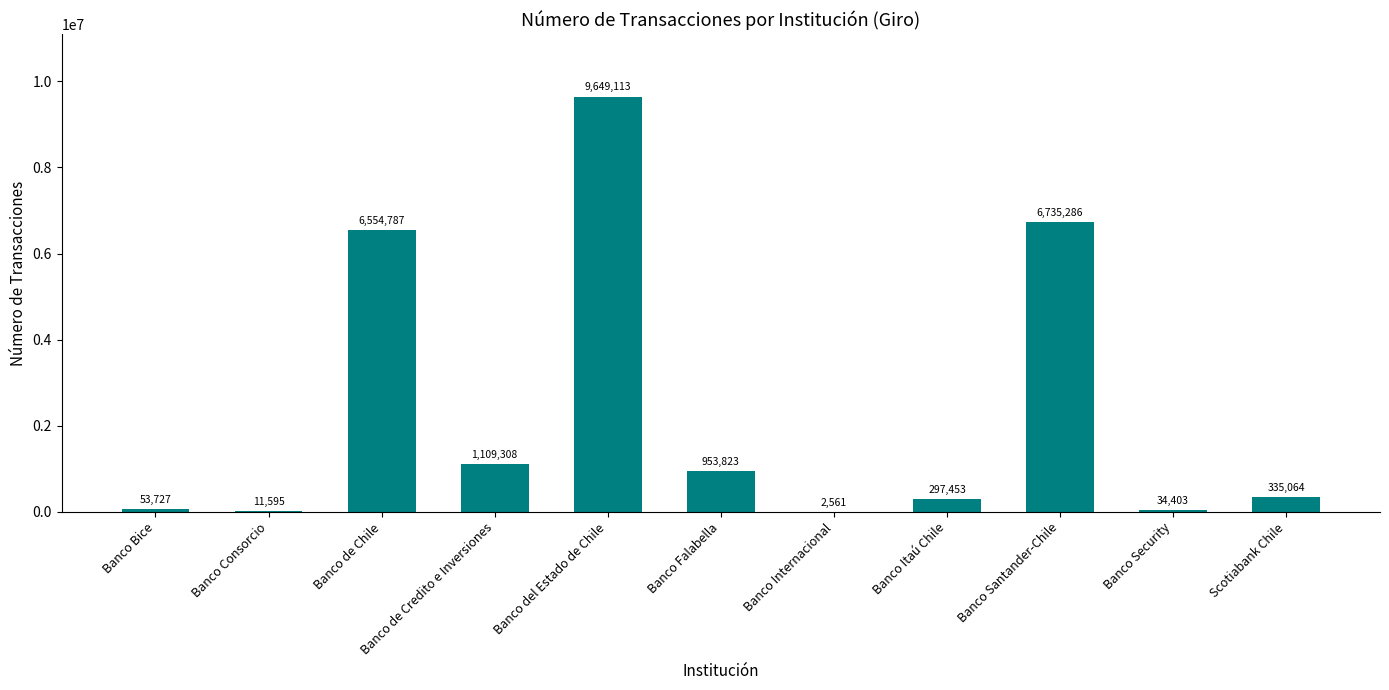

Reading left to right, what are all the values shown in this chart?

53727	11595	6554787	1109308	9649113	953823	2561	297453	6735286	34403	335064